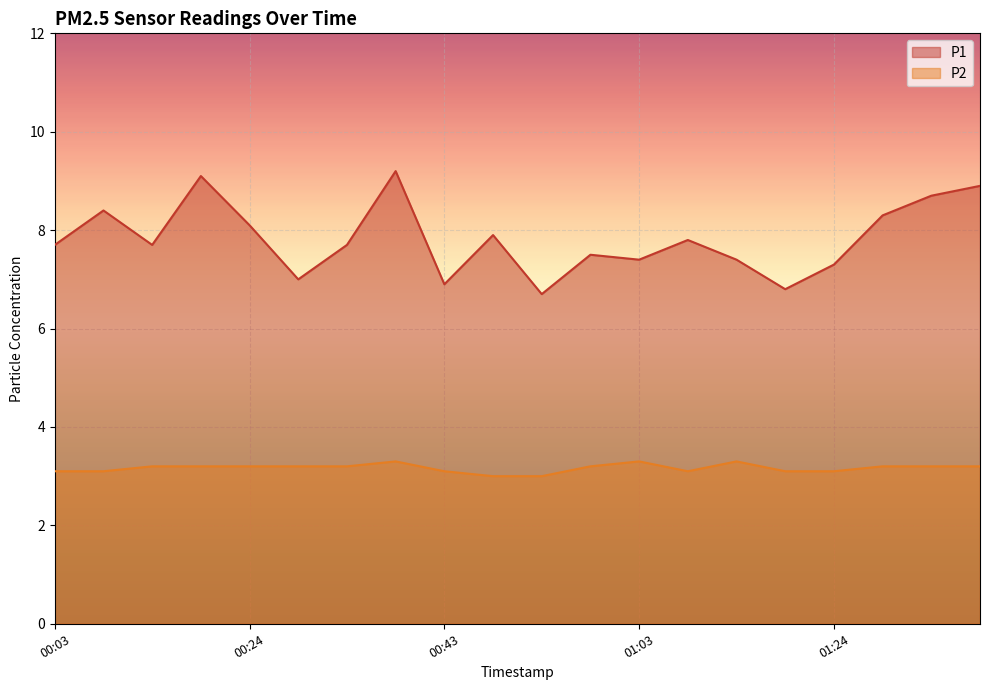

Read the P2 value at 00:59.

3.2